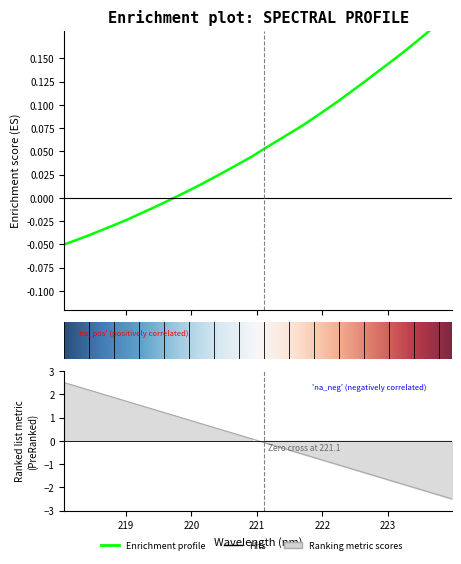

List the labels in order of value, smallest first.

218.0596, 218.2508, 218.442, 218.6332, 218.8244, 219.0156, 219.2067, 219.3979, 219.589, 219.7801, 219.9712, 220.1623, 220.3533, 220.5444, 220.7354, 220.9264, 221.1174, 221.3083, 221.4993, 221.6902, 221.8812, 222.0721, 222.263, 222.4538, 222.6447, 222.8355, 223.0264, 223.2172, 223.408, 223.5987, 223.7895, 223.9802